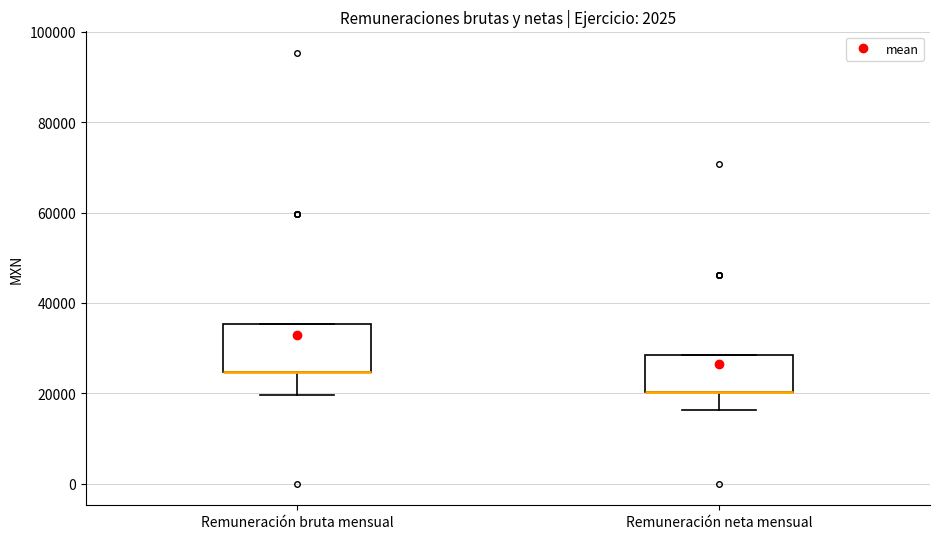

Where is the upper edge of the box for Remuneración neta mensual on the y-axis? The values are not printed on the chart, so give them approximately, as read against the axis.

28000